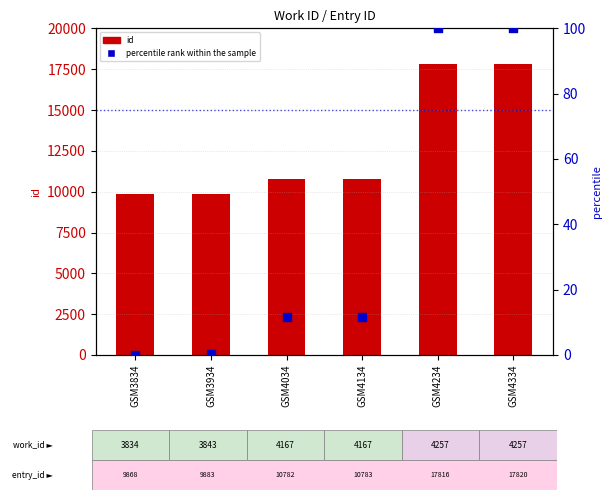

Which series reaches the maximum Y coordinate?

id